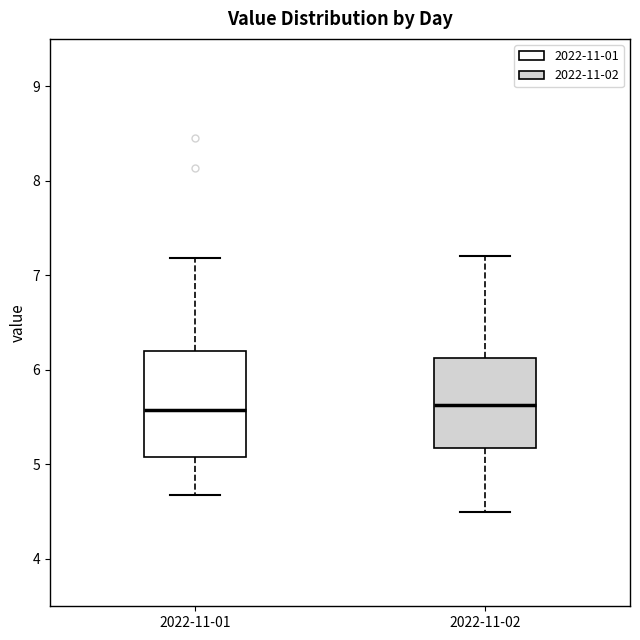

Reading left to right, read every box against the y-axis: the position of its median line, the range the box covers, and the ends of its whiskers. The values are not printed on the chart, so give them approximately, as read against the axis.

2022-11-01: median 5.6, box 5.1 to 6.2, whiskers 4.7 to 7.2
2022-11-02: median 5.6, box 5.2 to 6.1, whiskers 4.5 to 7.2